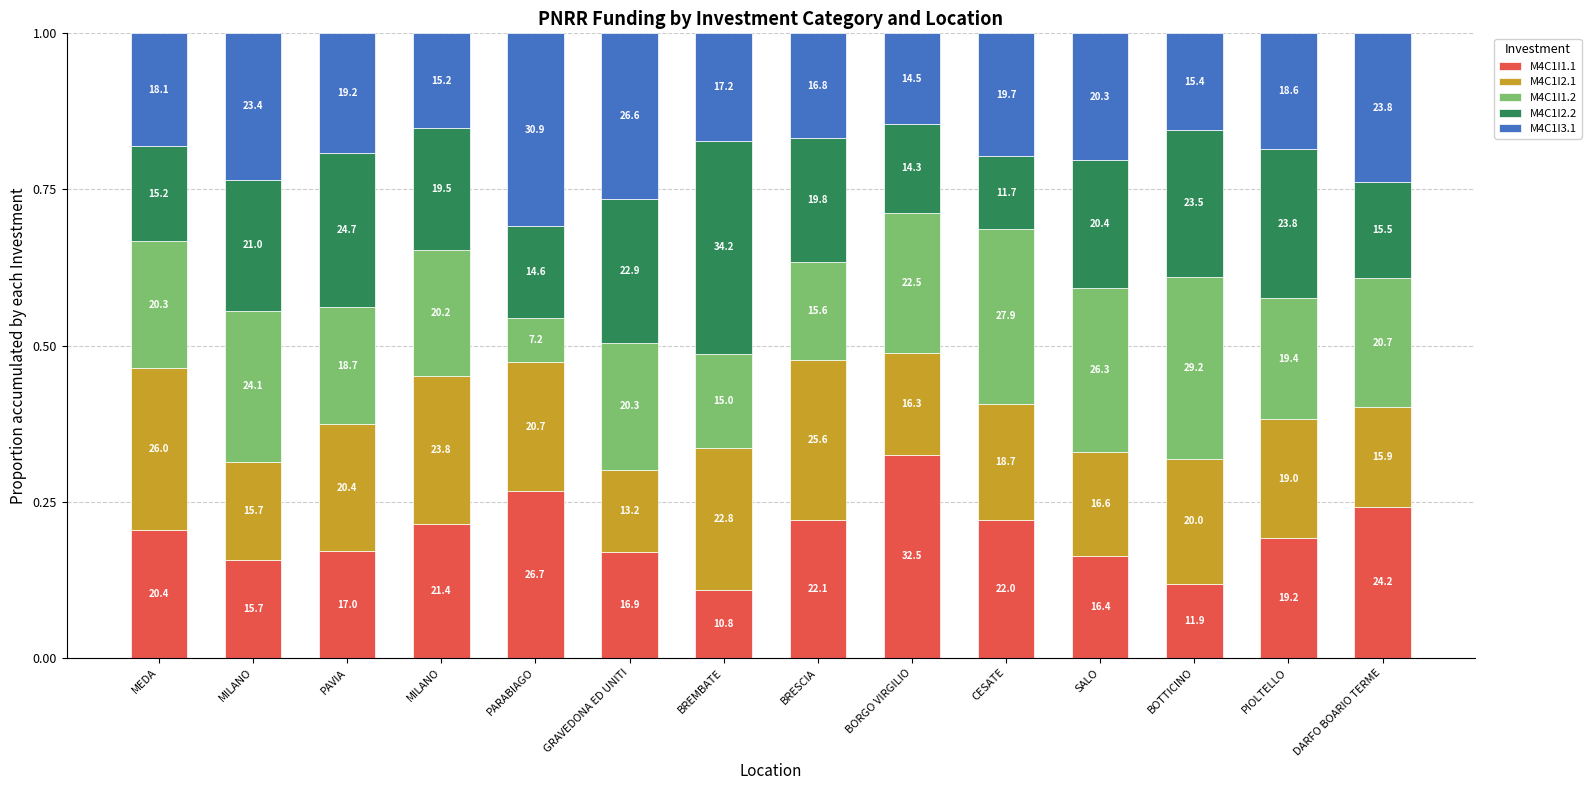

What is the difference between the maximum and minimum values in the M4C1I2.2 series?

0.2